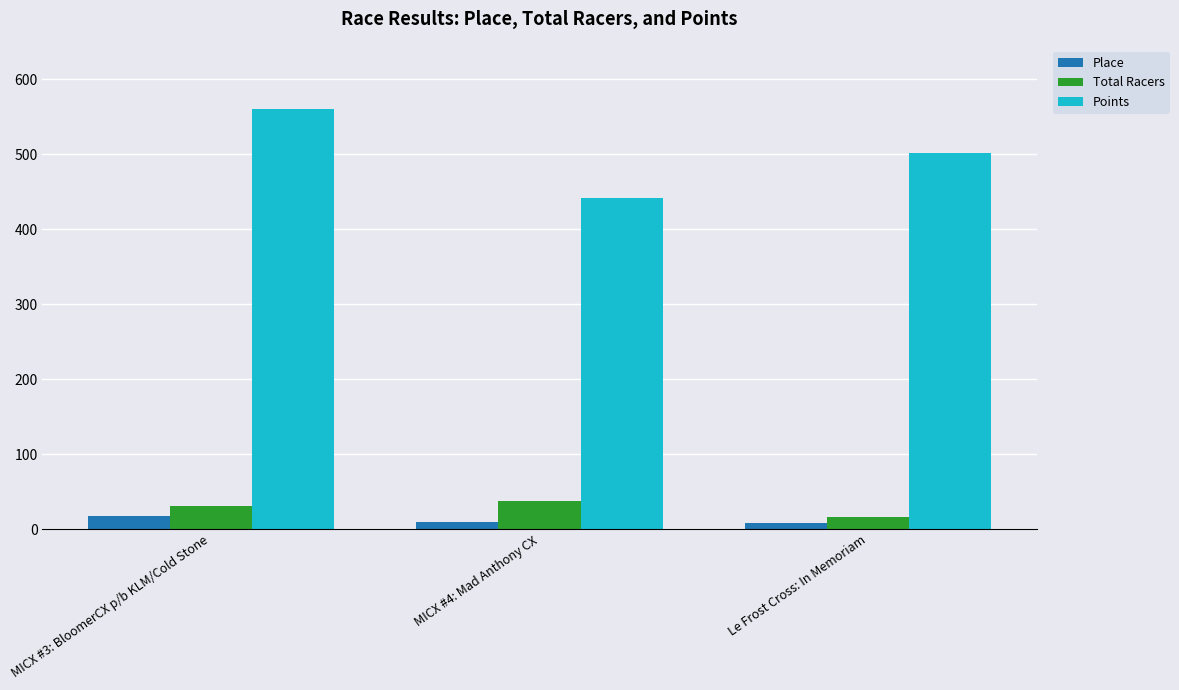

What is the average value of the Place series?

11.7